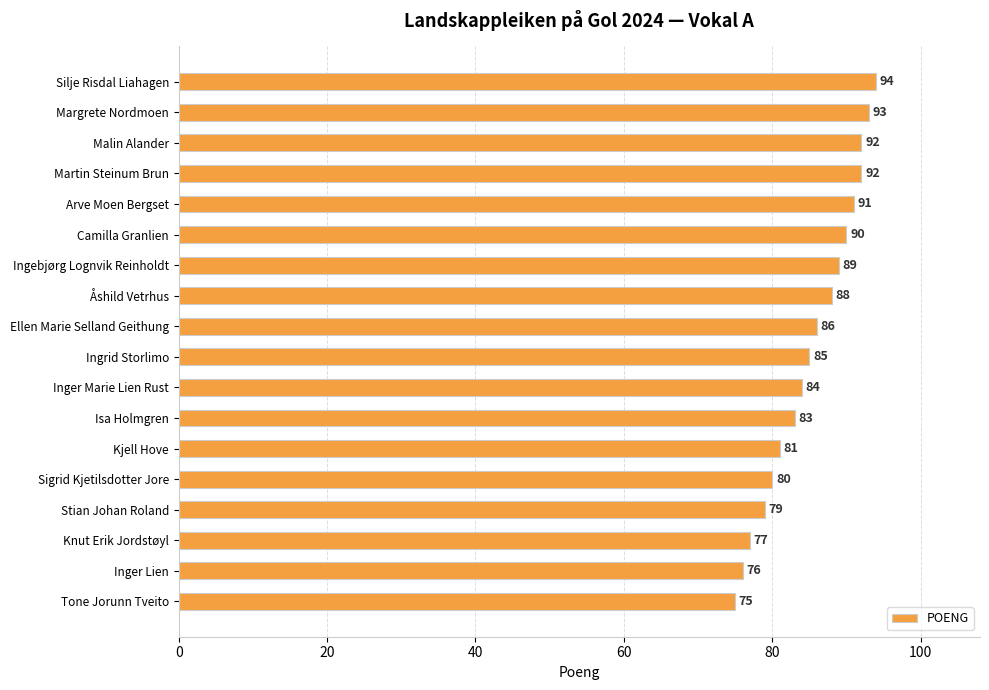

Reading bottom to top, list all the values displayed in this chart.

75	76	77	79	80	81	83	84	85	86	88	89	90	91	92	92	93	94